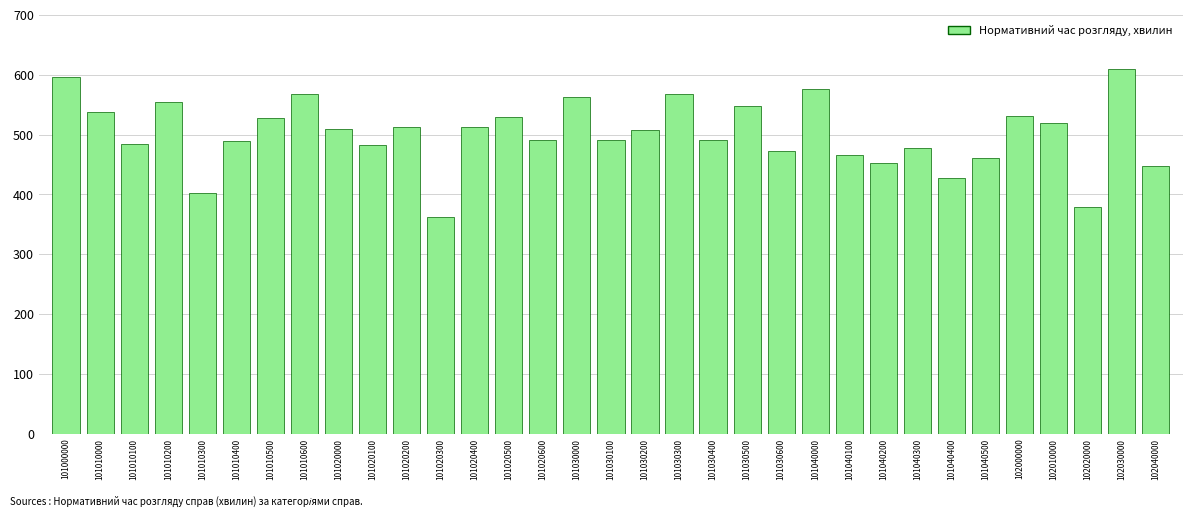

What is the sum of all values?

16547